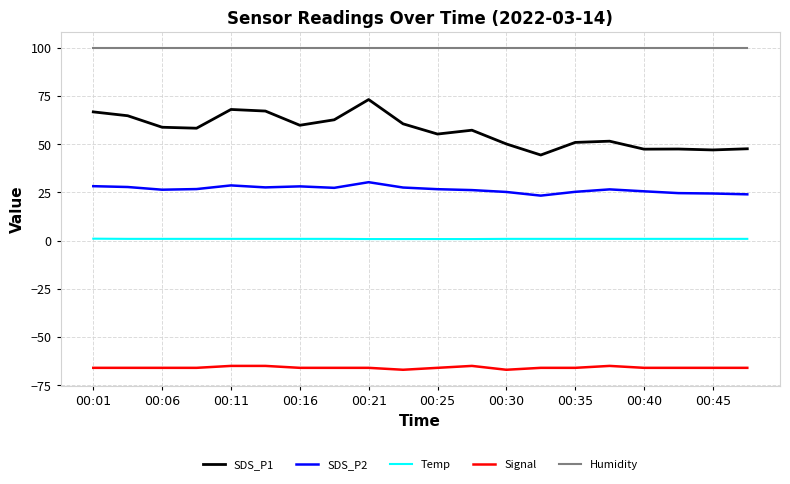

True or false: SDS_P2 and Temp intersect in this chart.

False